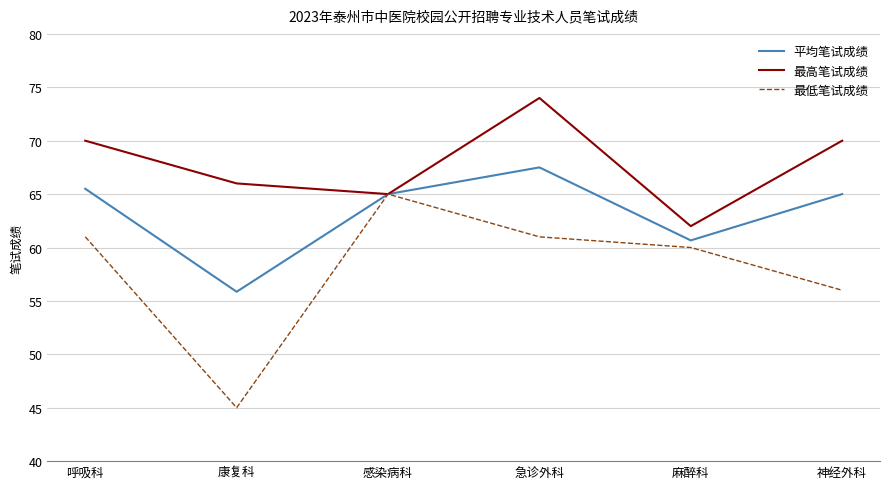

Is it true that 最高笔试成绩 equals 70.0 at 呼吸科?

True